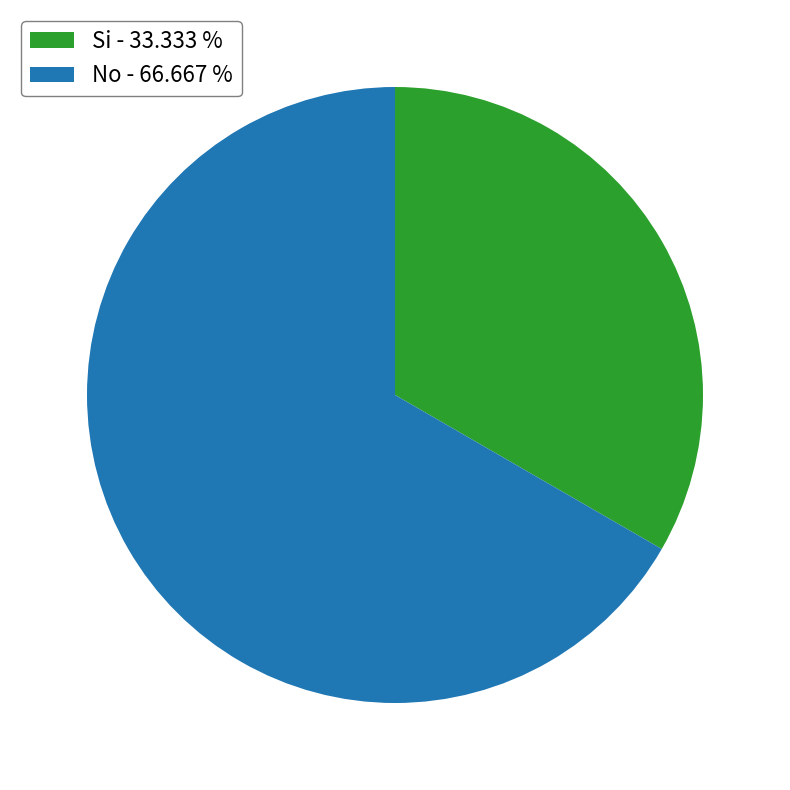

Which has a higher value, Si - 33.333 % or No - 66.667 %?

No - 66.667 %